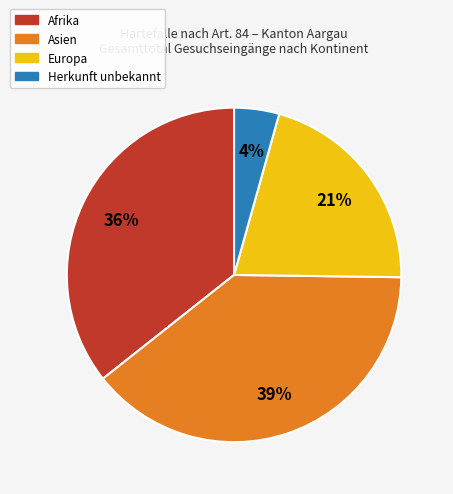

Does Afrika account for over 50% of the chart?

No